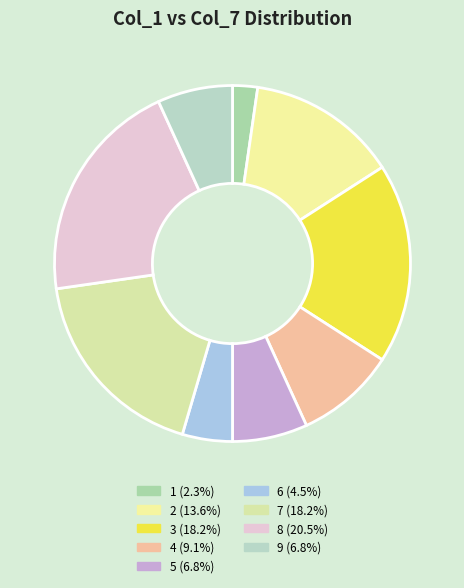

Does 2 account for over 50% of the chart?

No